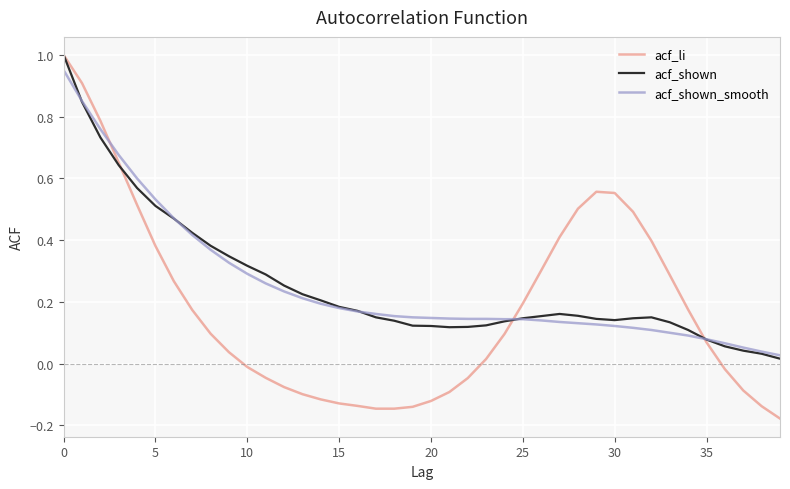

Which series has the widest spread of values?

acf_li